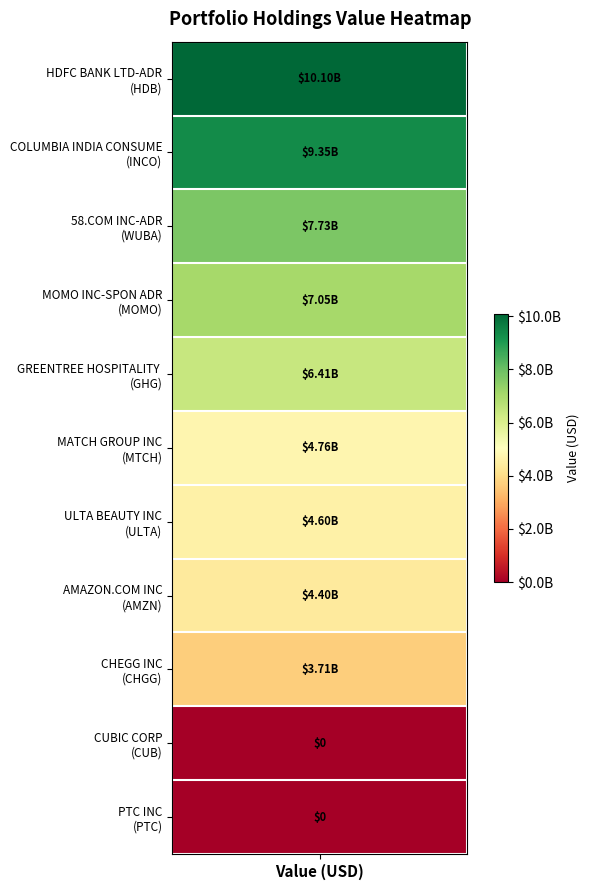

Reading left to right, transcribe all the data shown in this chart.

HDFC BANK LTD-ADR=10100397000	COLUMBIA INDIA CONSUMER ETF=9349204000	58.COM INC-ADR=7731193000	MOMO INC-SPON ADR=7048014000	GREENTREE HOSPITALITY GR-ADR=6410897000	MATCH GROUP INC=4761207000	ULTA BEAUTY INC=4602312000	AMAZON.COM INC=4399156000	CHEGG INC=3708548000	CUBIC CORP=0	PTC INC=0